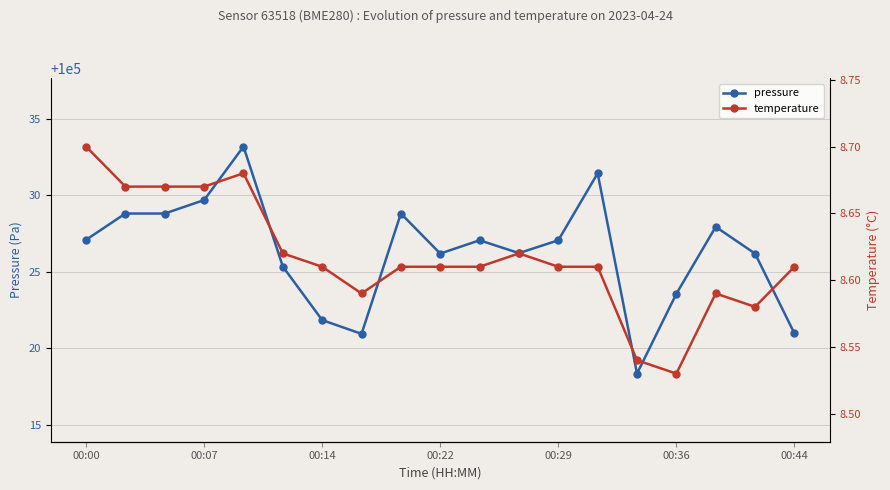

Reading left to right, transcribe all the data shown in this chart.

pressure: 100027.1	100028.8	100028.8	100029.7	100033.2	100025.3	100021.8	100020.9	100028.8	100026.2	100027.1	100026.2	100027.1	100031.4	100018.3	100023.6	100027.9	100026.2	100021.0
temperature: 8.7	8.7	8.7	8.7	8.7	8.6	8.6	8.6	8.6	8.6	8.6	8.6	8.6	8.6	8.5	8.5	8.6	8.6	8.6